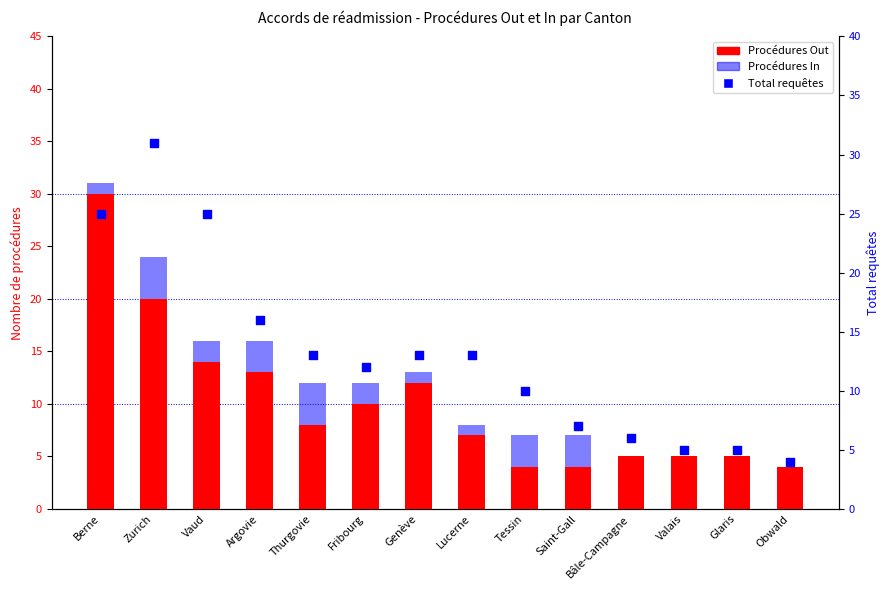

Is the value of Procédures Out at Argovie greater than the value of Total requêtes at Berne?

No